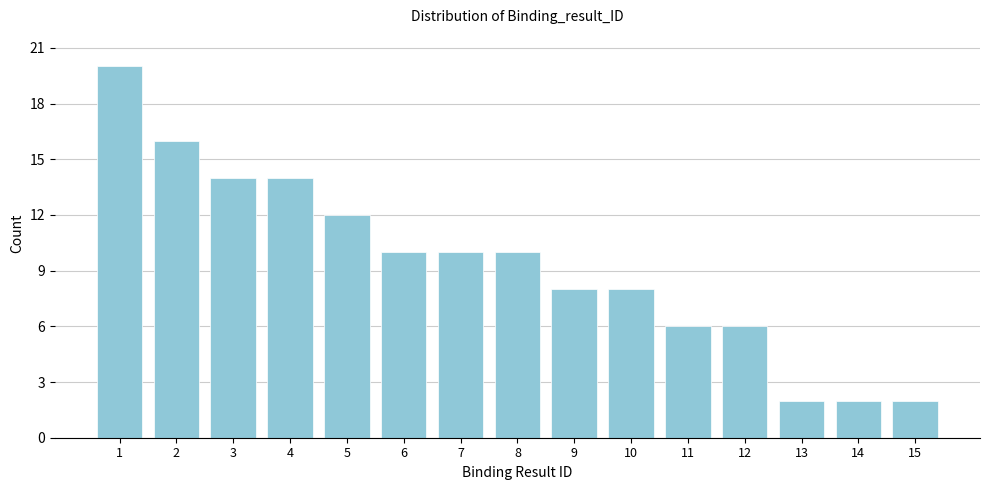

Reading right to left, transcribe all the data shown in this chart.

2	2	2	6	6	8	8	10	10	10	12	14	14	16	20